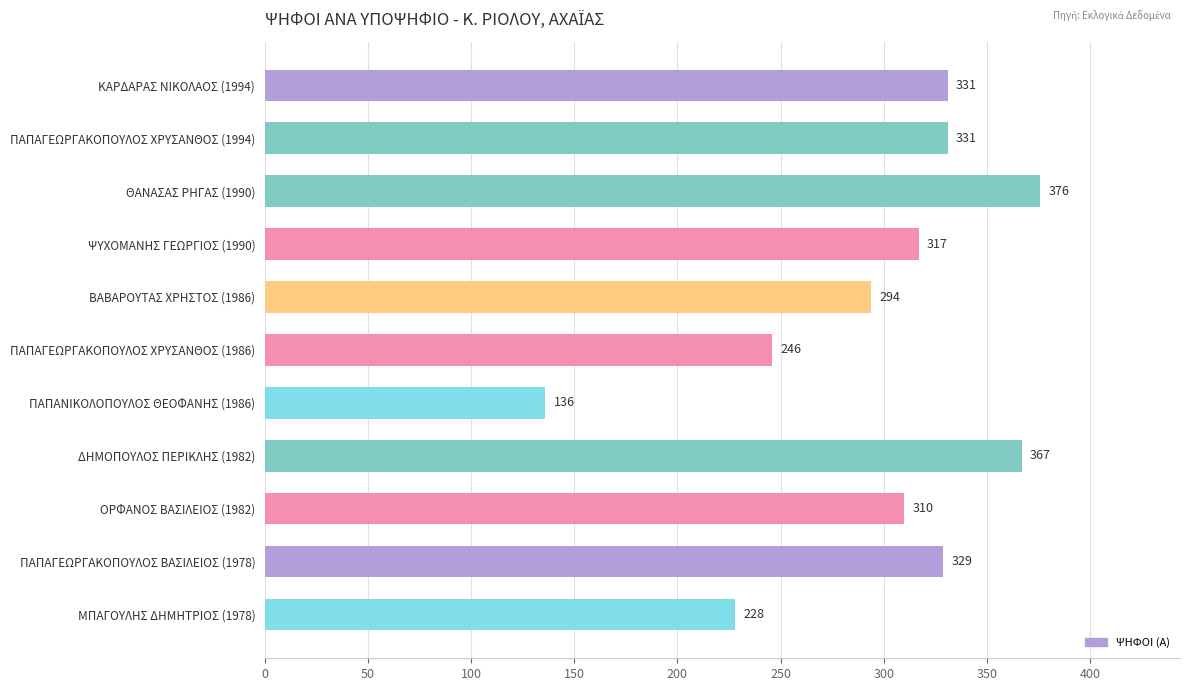

At which category does the chart reach its peak across all series?

ΘΑΝΑΣΑΣ ΡΗΓΑΣ (1990)